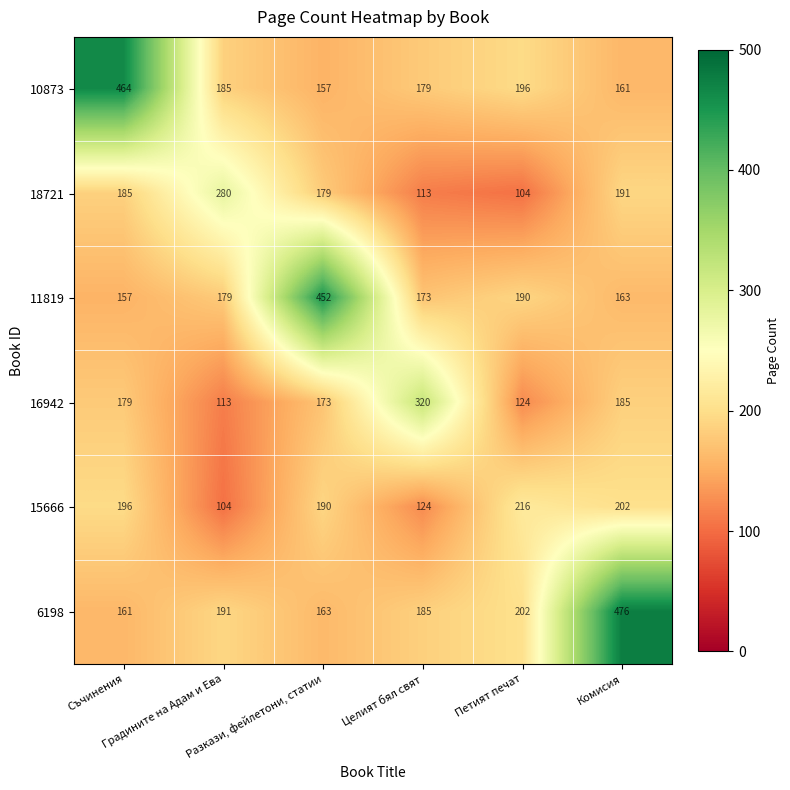

Rank the series by their maximum value, from highest to lowest.

6198, 10873, 11819, 16942, 18721, 15666